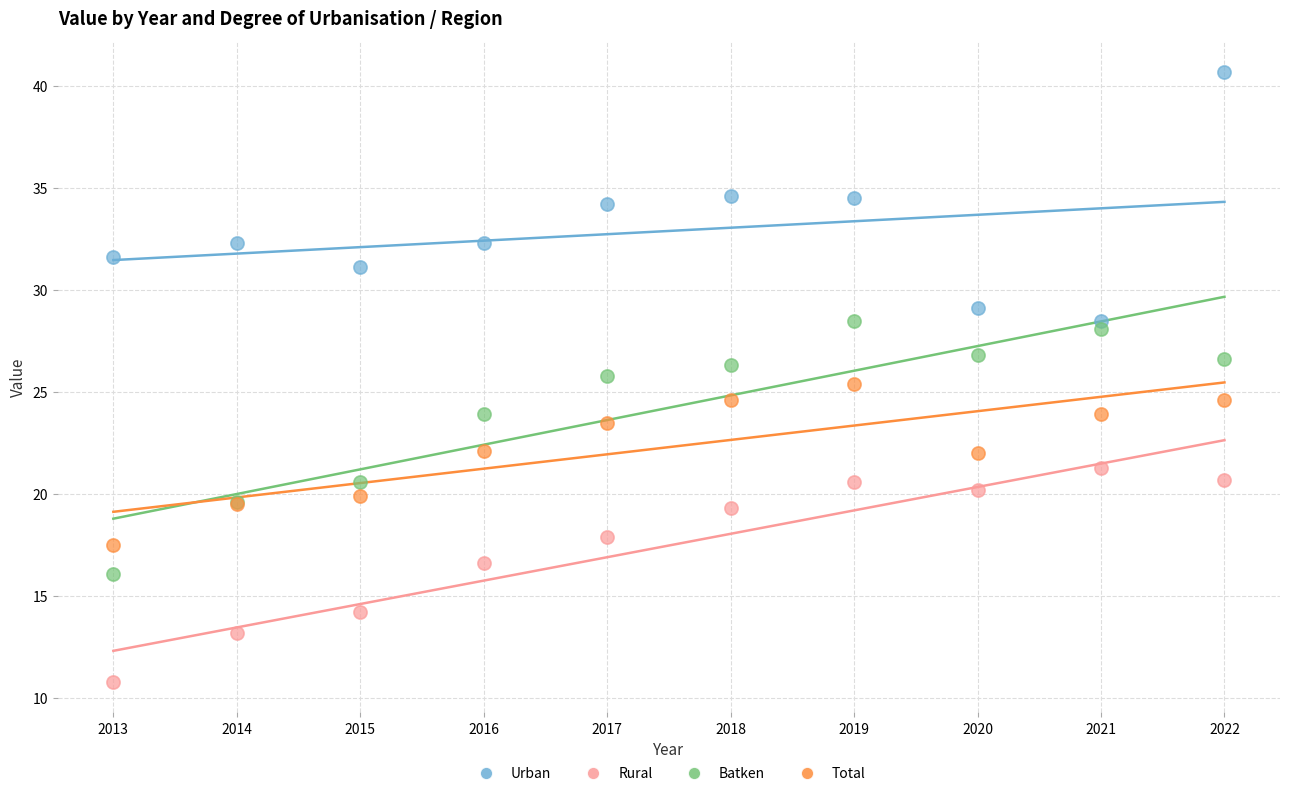

Which series contains the highest Y value?

Urban